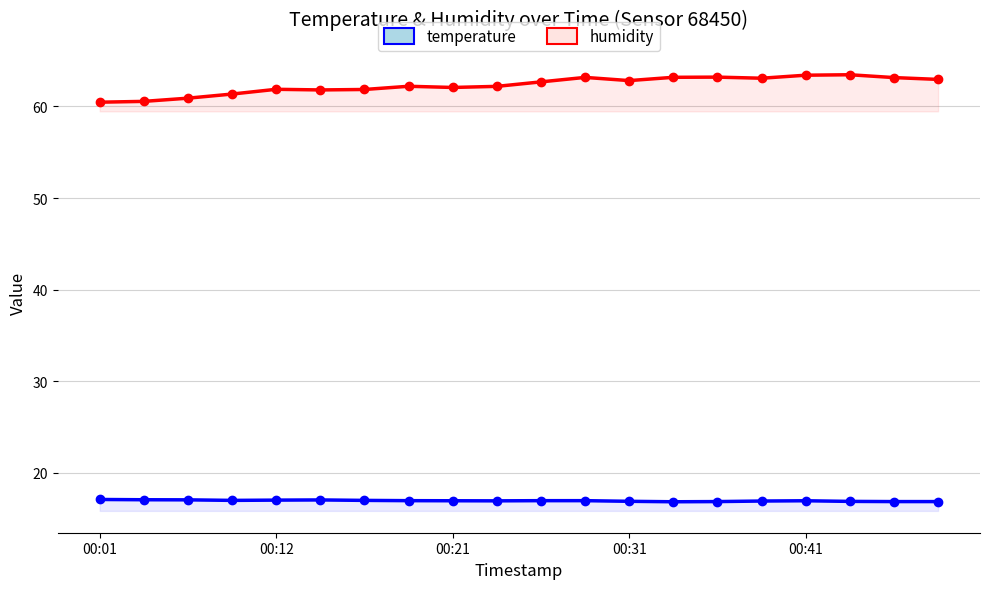

What are all the series names shown in the legend?

temperature, humidity